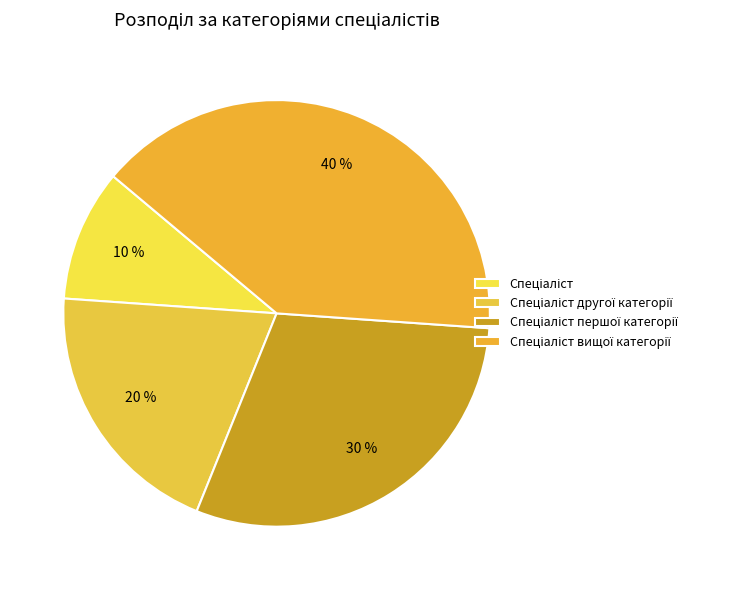

To the nearest percent, what is the combined percentage of Спеціаліст and Спеціаліст другої категорії?

30%